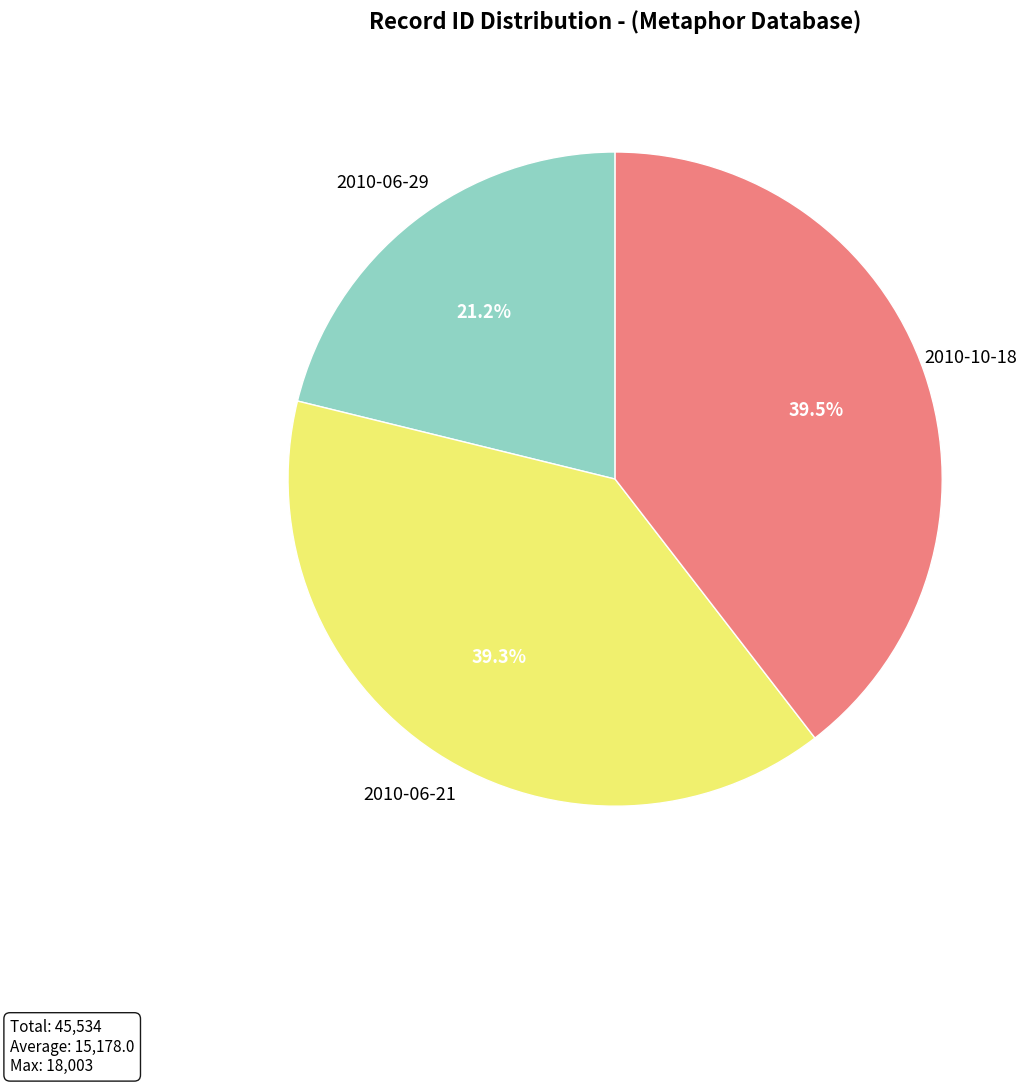

What is the smallest slice in the pie chart?

2010-06-29